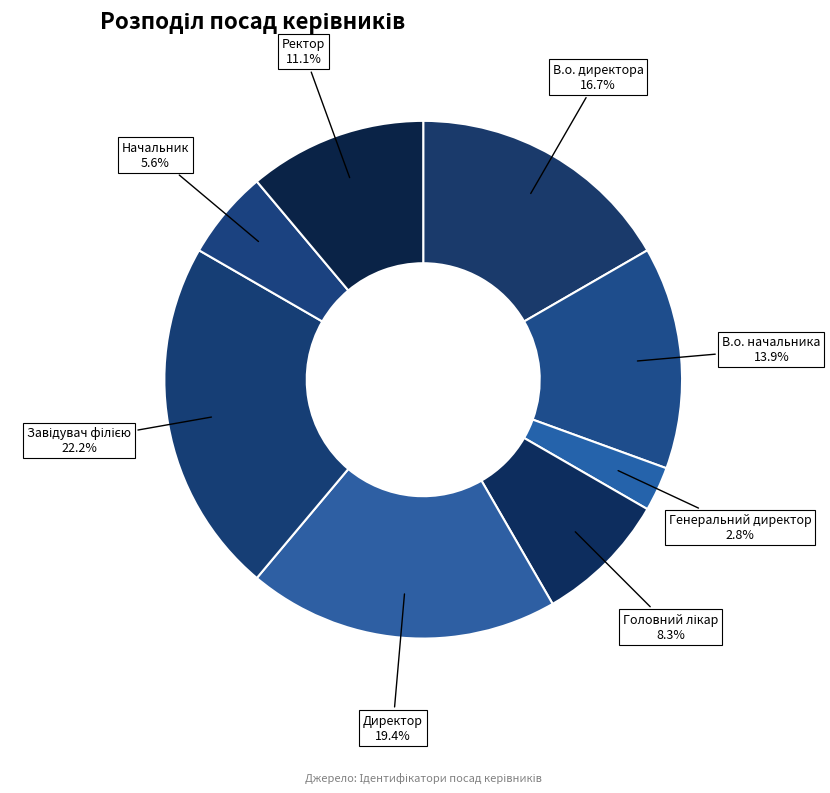

Count the number of slices in the pie.

8